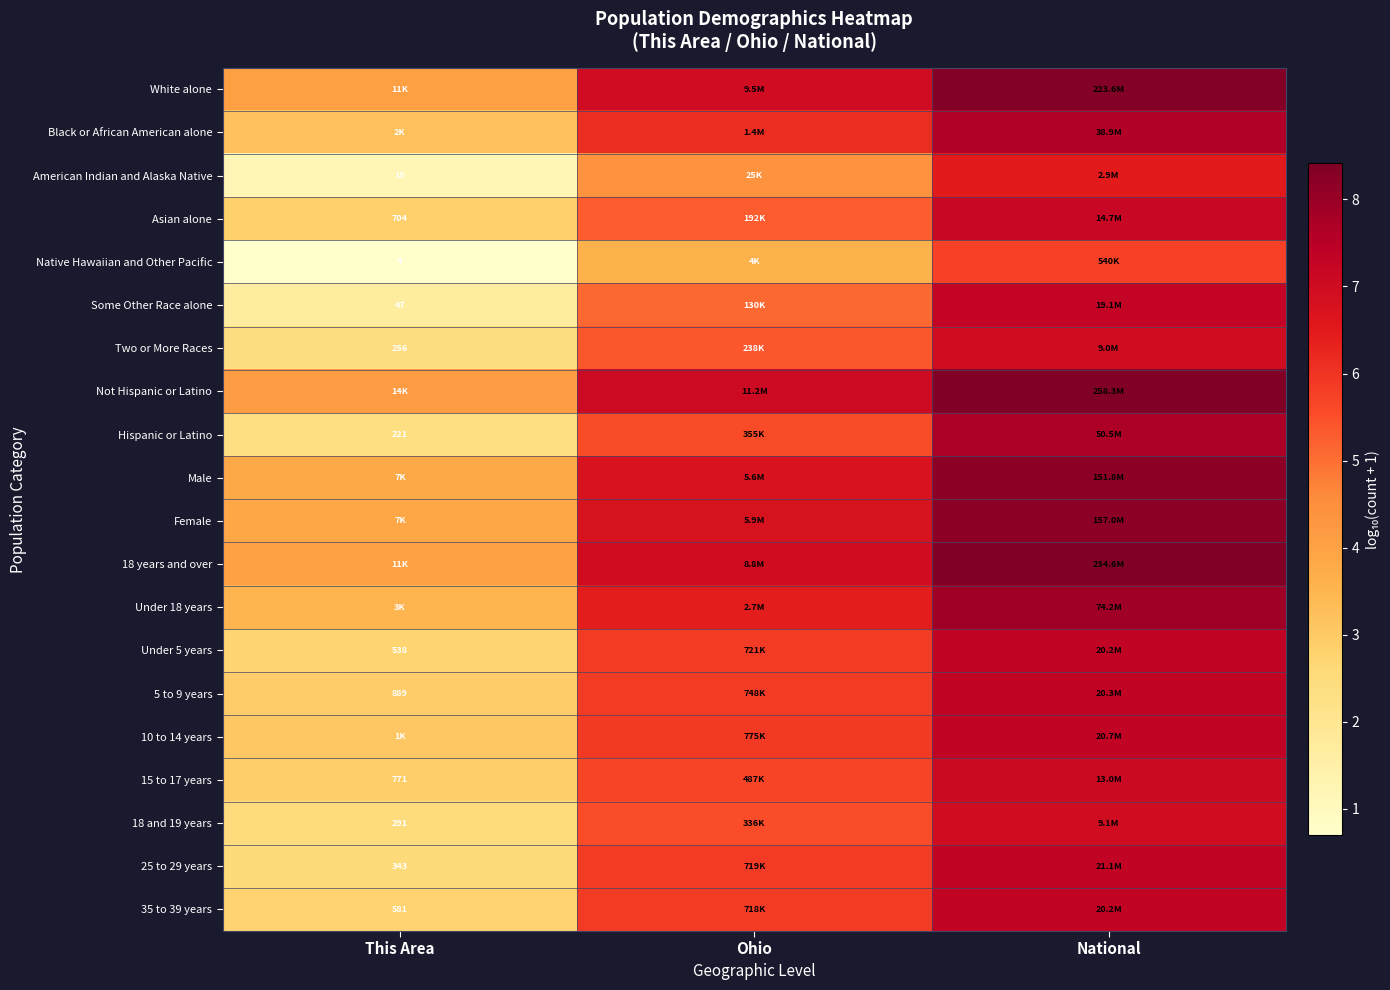

What is the difference between the maximum and minimum values in the Under 5 years series?

4.6